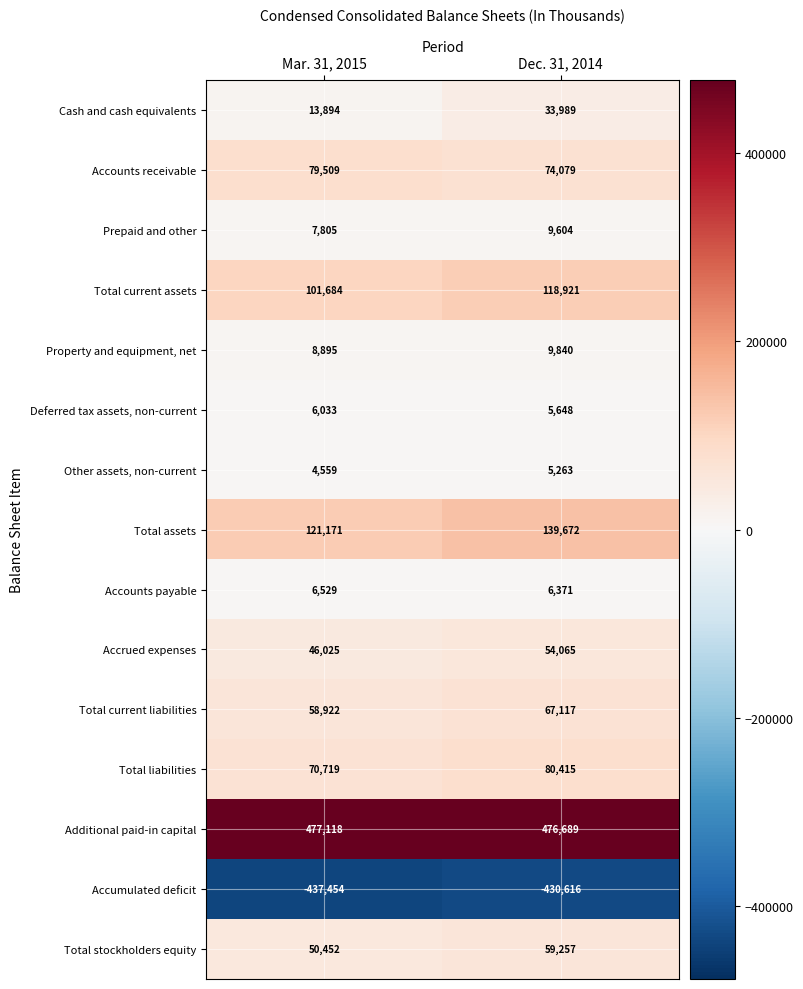

Reading left to right, what are all the values shown in this chart?

Cash and cash equivalents: 13894	33989
Accounts receivable: 79509	74079
Prepaid and other: 7805	9604
Total current assets: 101684	118921
Property and equipment, net: 8895	9840
Deferred tax assets, non-current: 6033	5648
Other assets, non-current: 4559	5263
Total assets: 121171	139672
Accounts payable: 6529	6371
Accrued expenses: 46025	54065
Total current liabilities: 58922	67117
Total liabilities: 70719	80415
Additional paid-in capital: 477118	476689
Accumulated deficit: -437454	-430616
Total stockholders equity: 50452	59257